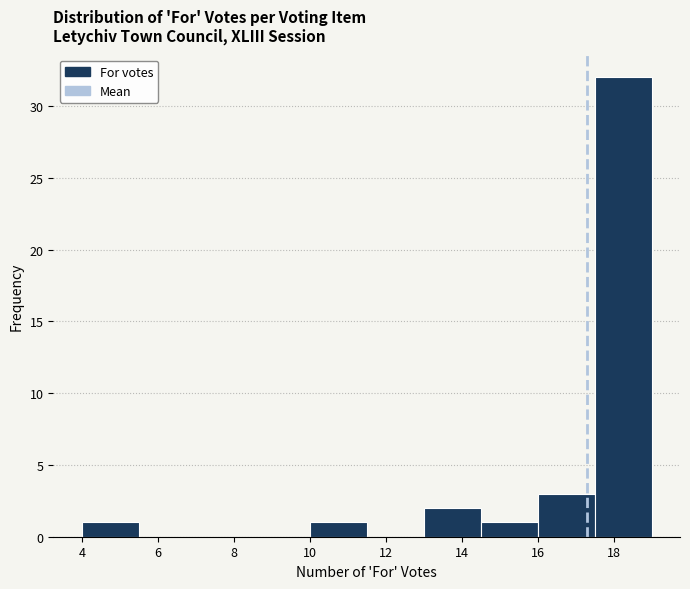

Reading left to right, list every bar in this chart as the range it spans on the x-axis followed by its height. Neither the bar edges nor the heights are printed on the chart, so give them approximately, as read against the axes.

4.0 to 5.5: 1
5.5 to 7.0: 0
7.0 to 8.5: 0
8.5 to 10.0: 0
10.0 to 11.5: 1
11.5 to 13.0: 0
13.0 to 14.5: 2
14.5 to 16.0: 1
16.0 to 17.5: 3
17.5 to 19.0: 32